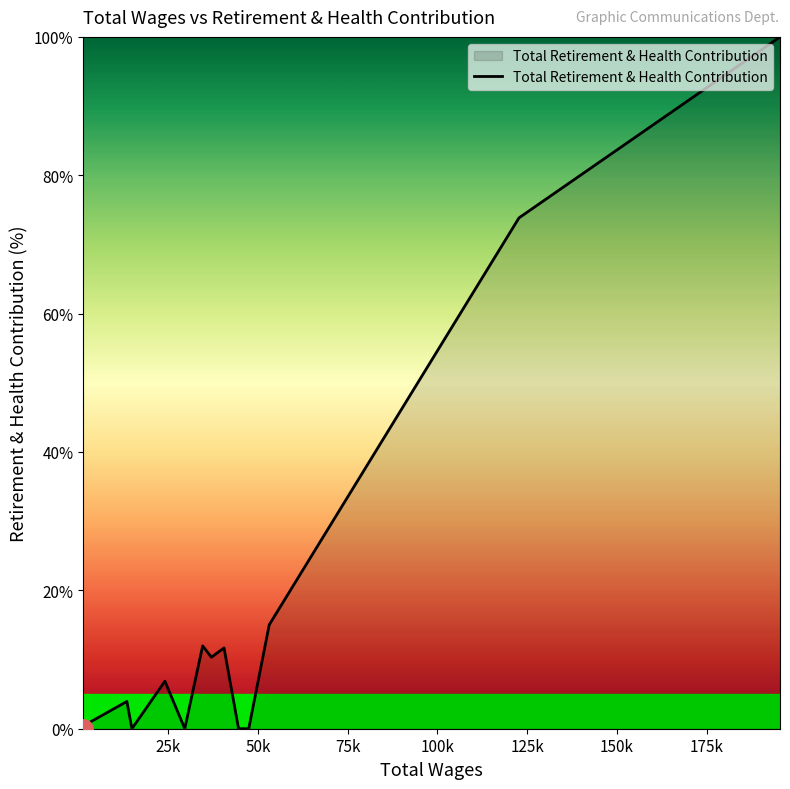

What is the difference between the maximum and minimum values?

100.0